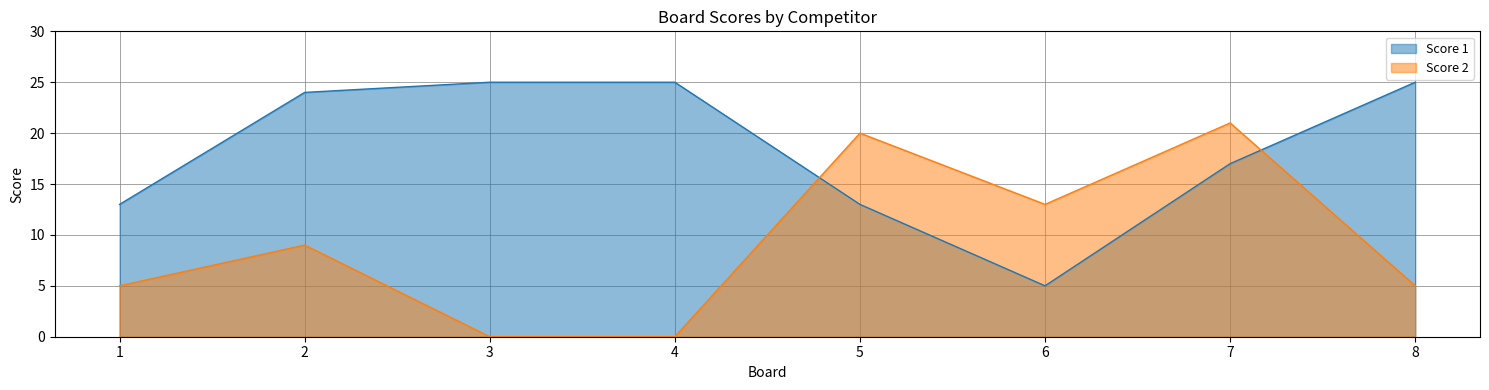

How many data points in Score 1 are less than 24?

4